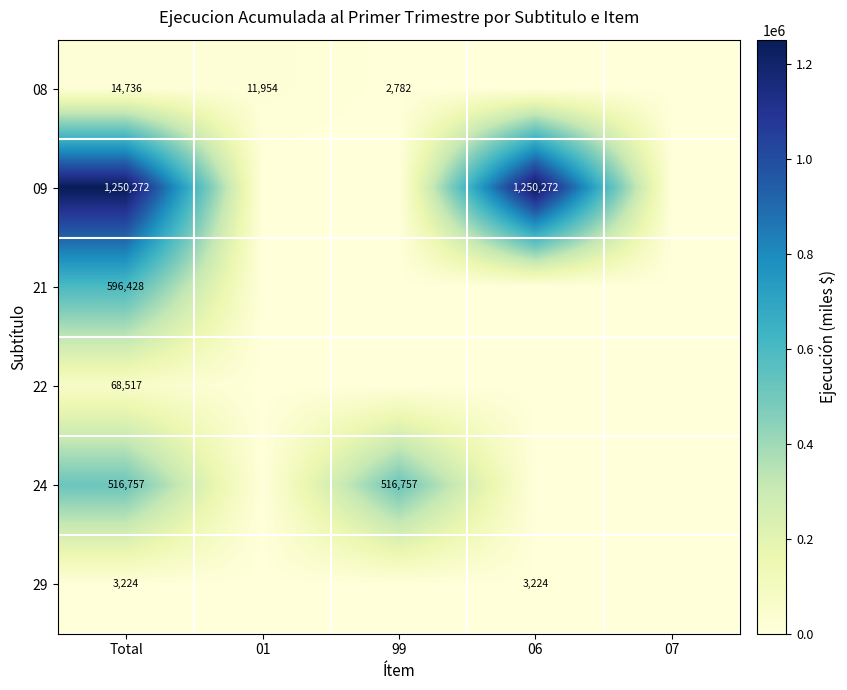

The value of 22 at Total is 68517. True or false?

True